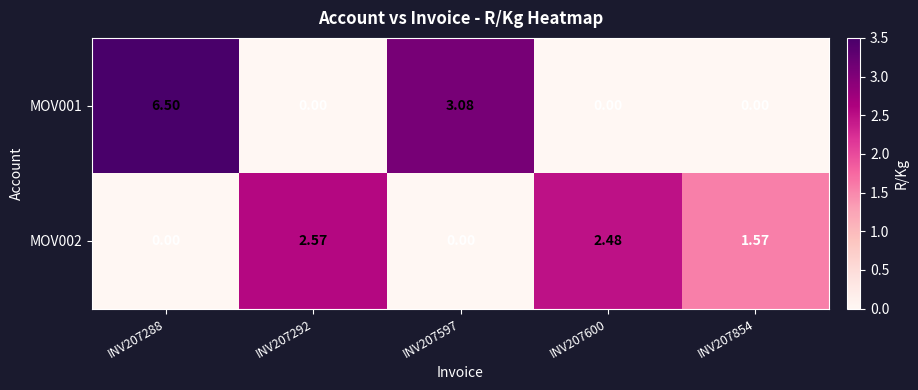

How many categories are shown in the chart?

5